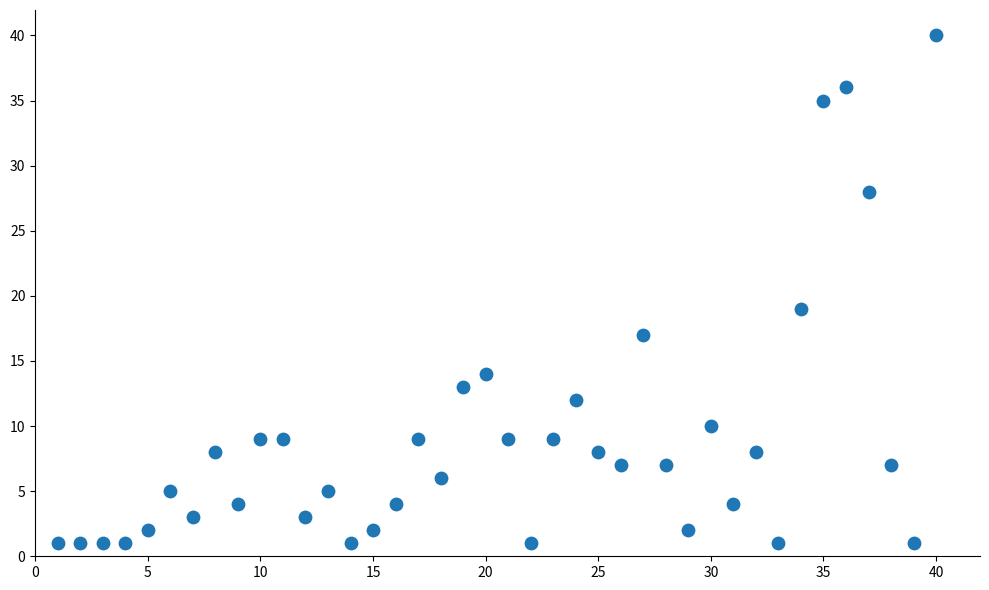

What Y value in the scatter plot is closest to 20?

19